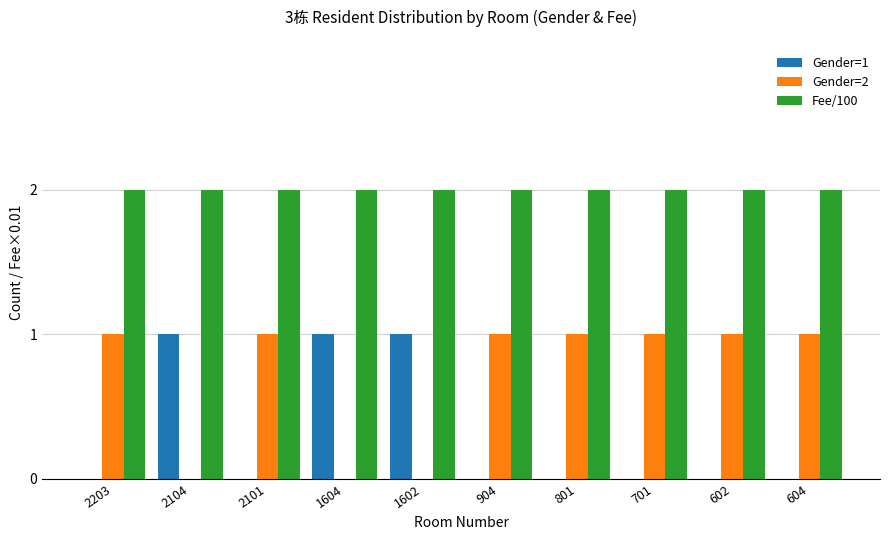

Which series has the largest total across all categories?

Fee/100